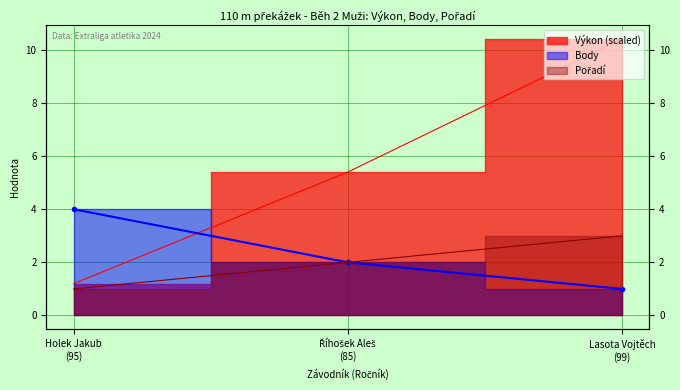

What is the spread (max minus min) of values at Holek Jakub
(95)?

3.0